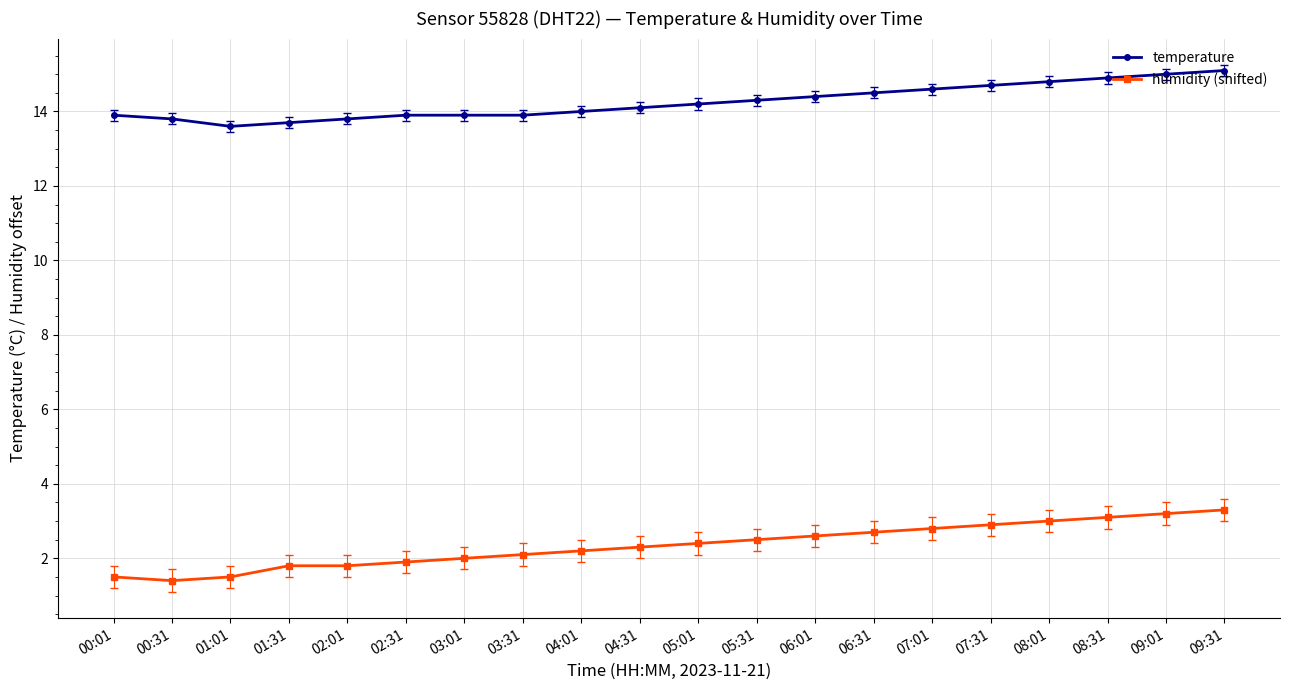

Which series has the largest range (max minus min)?

humidity (shifted)